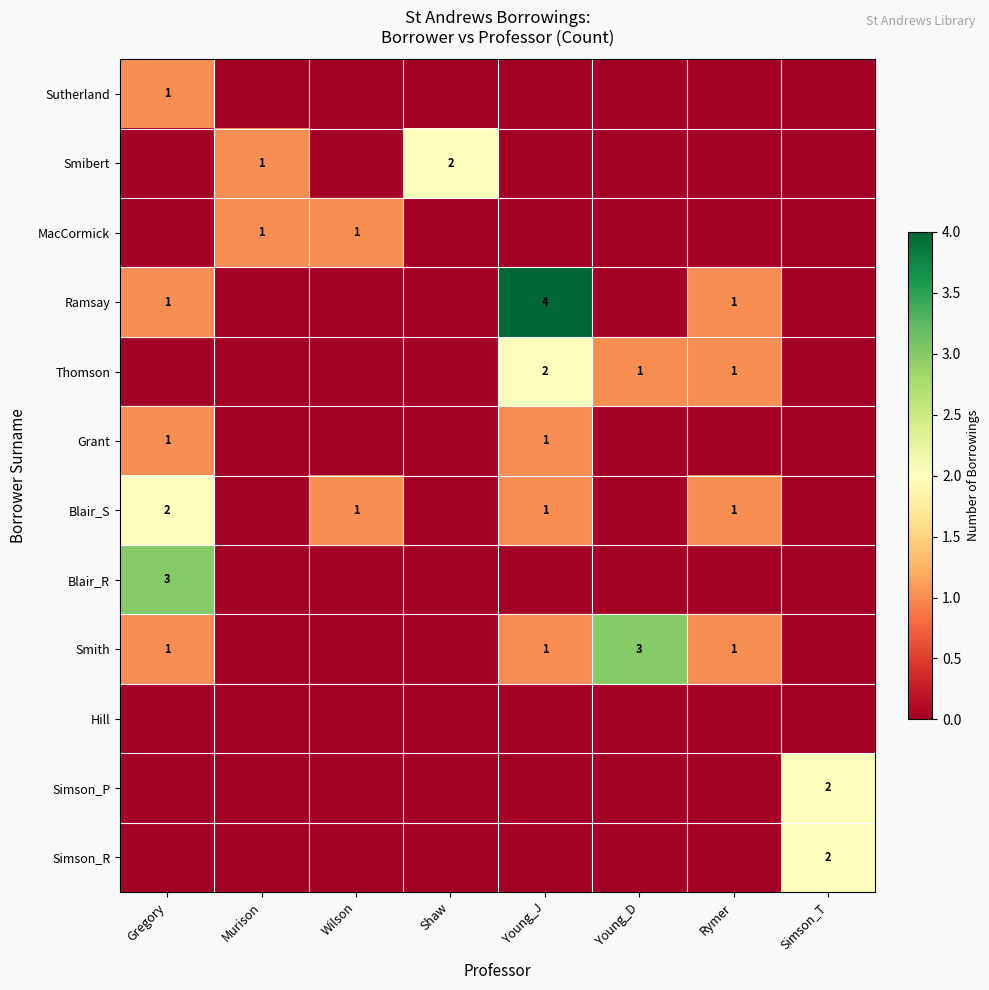

Is it true that Simson_P equals 1 at Simson_T?

False